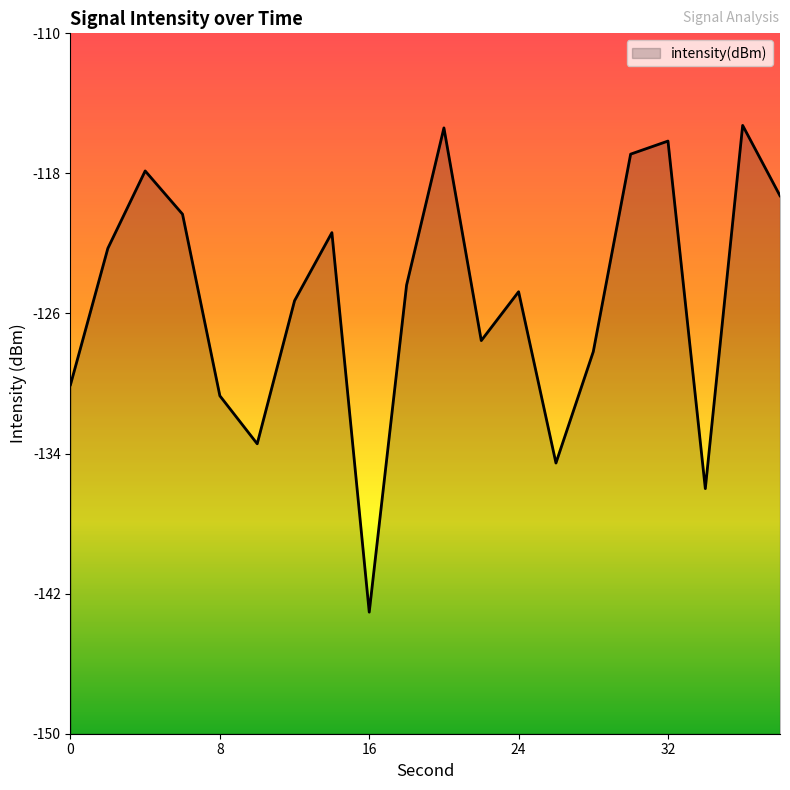

Count the number of data series in this chart.

1